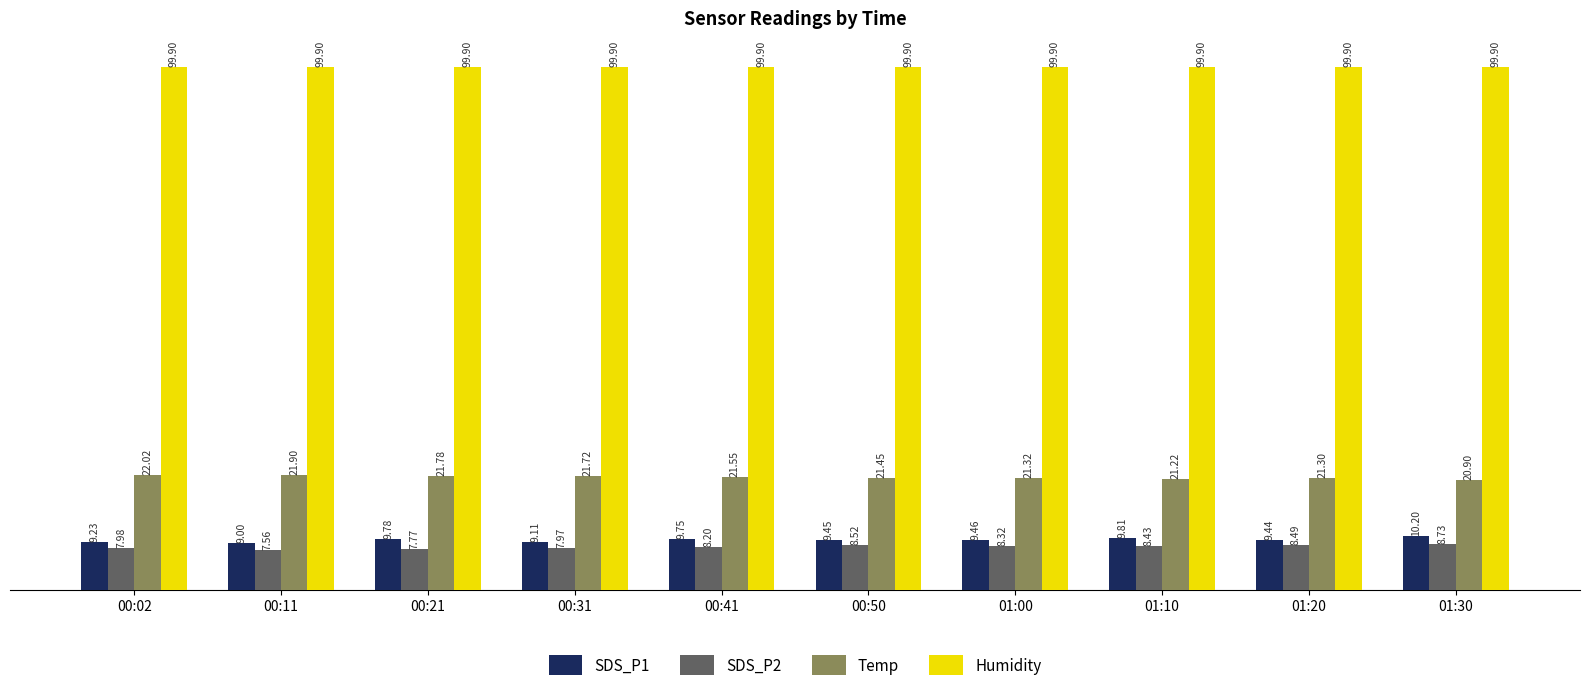

What is the average value of the Temp series?

21.5